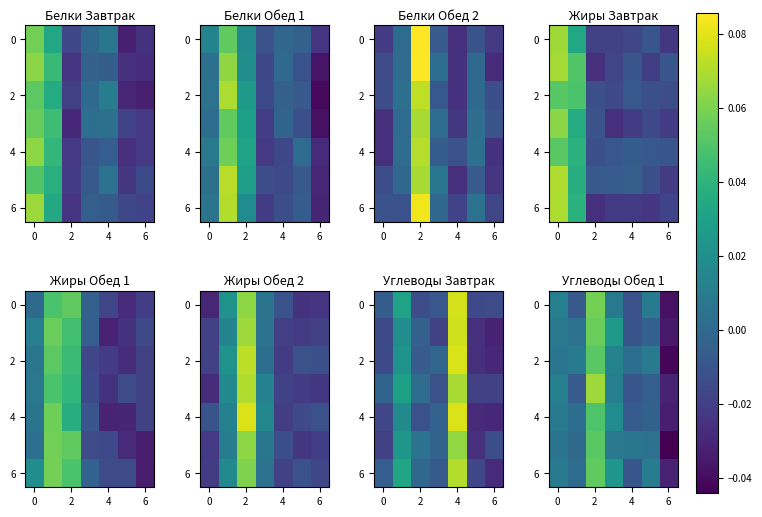

How many data points does each series have?

7